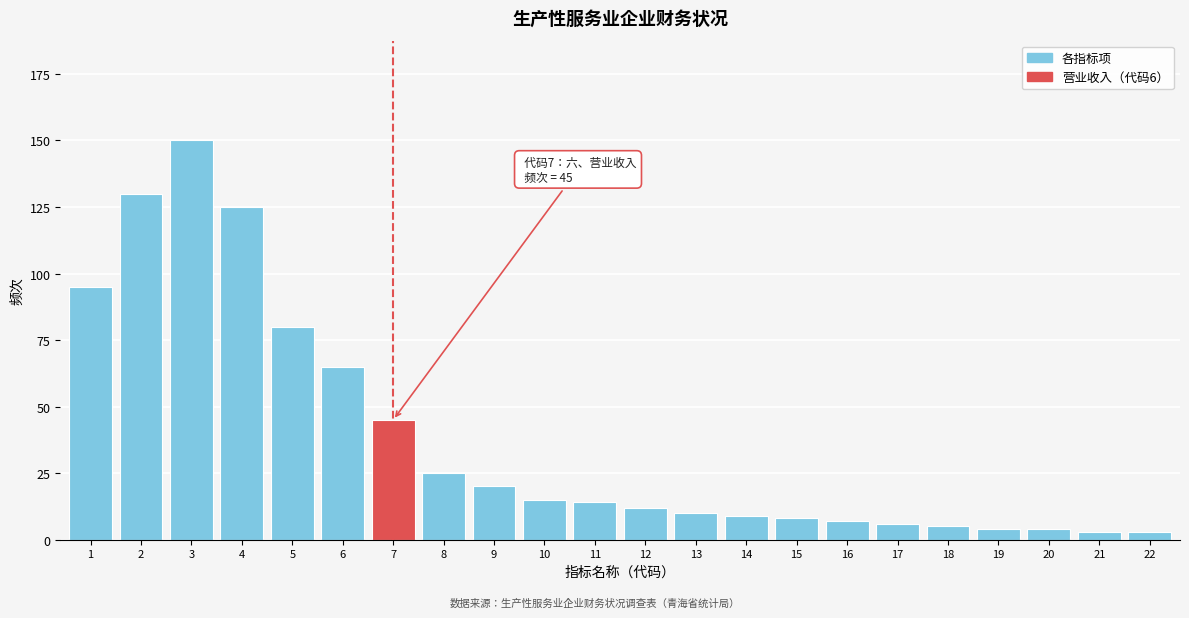

Reading left to right, list all the values displayed in this chart.

95	130	150	125	80	65	45	25	20	15	14	12	10	9	8	7	6	5	4	4	3	3